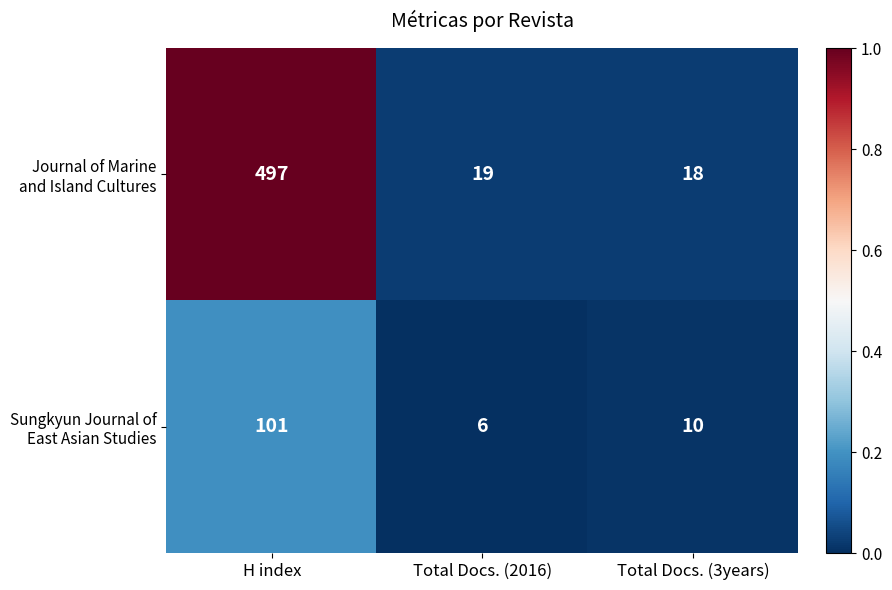

Which category has the lowest value across all series?

Total Docs. (2016)